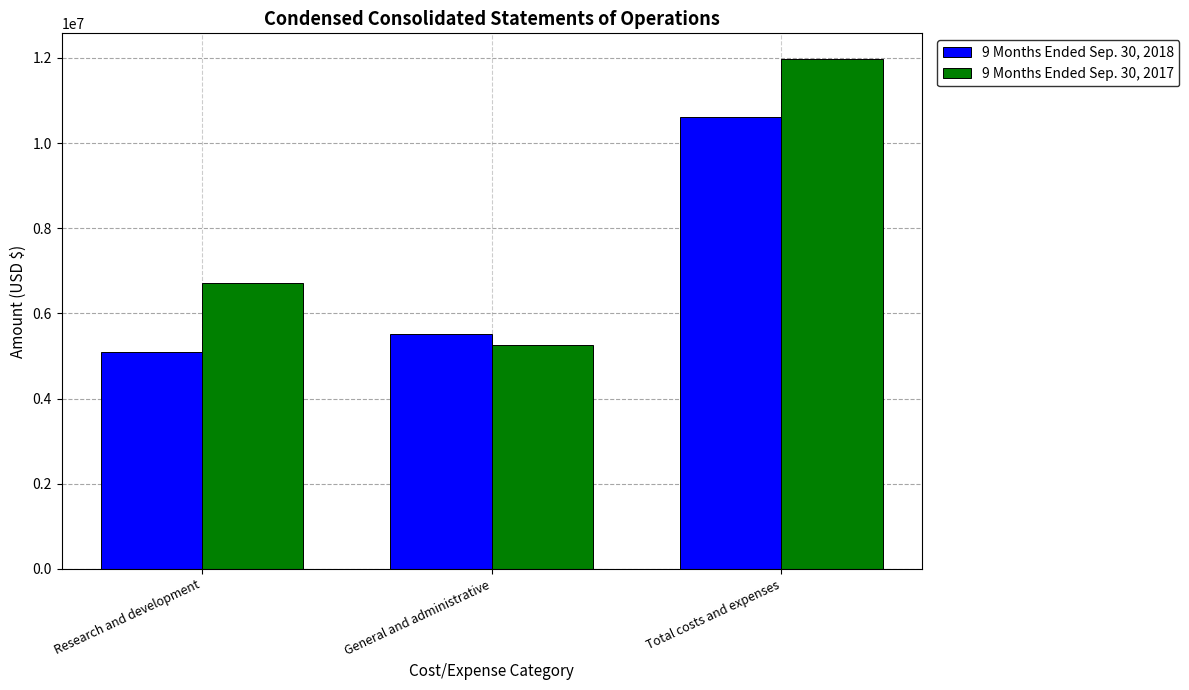

List the labels in order of 9 Months Ended Sep. 30, 2017 value, largest first.

Total costs and expenses, Research and development, General and administrative